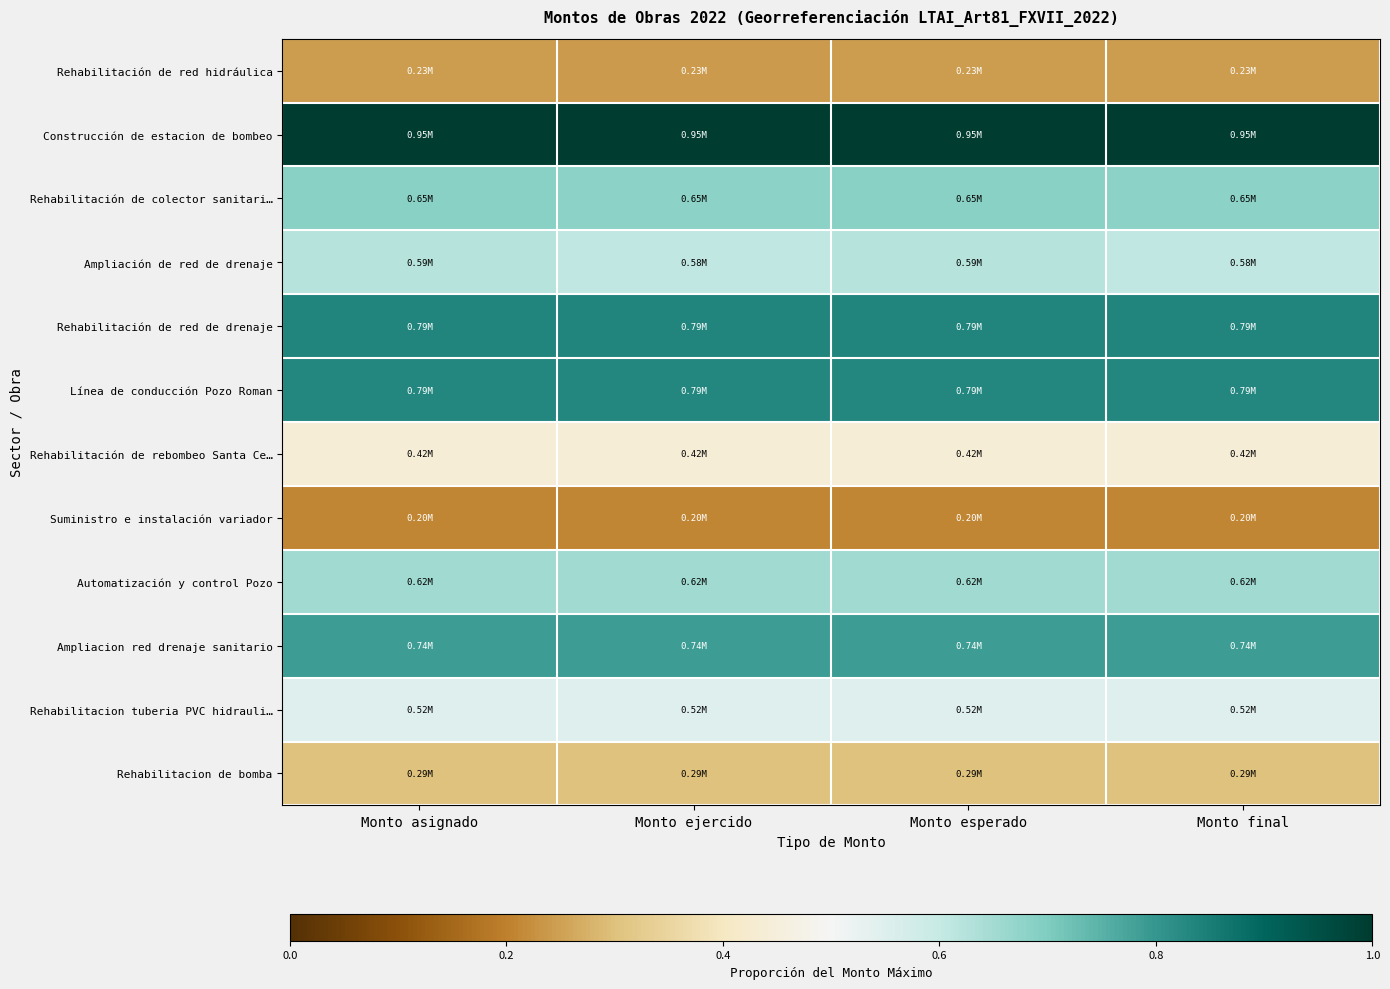

At which category is the sum across all series the highest?

Monto esperado